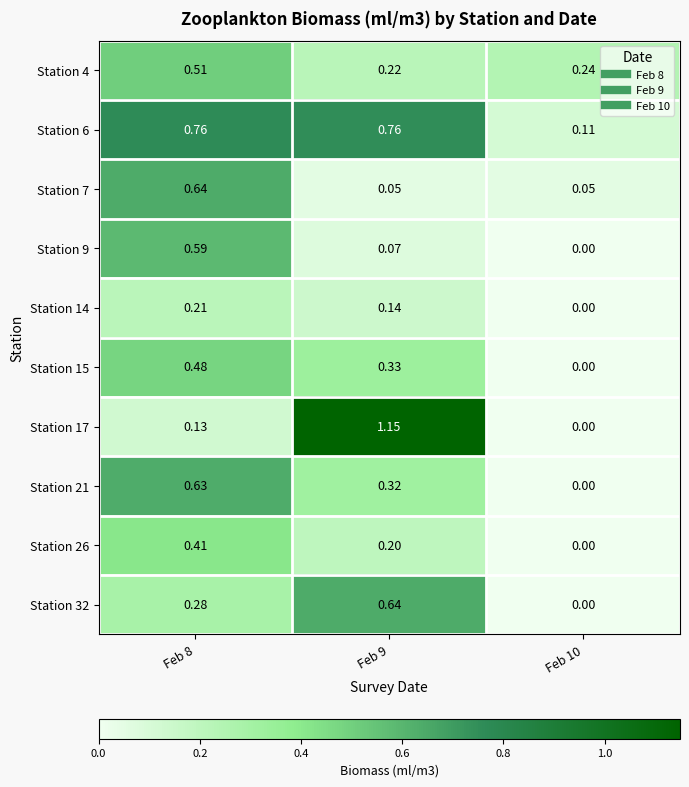

Is the value of Station 9 at Feb 9 greater than the value of Station 7 at Feb 8?

No